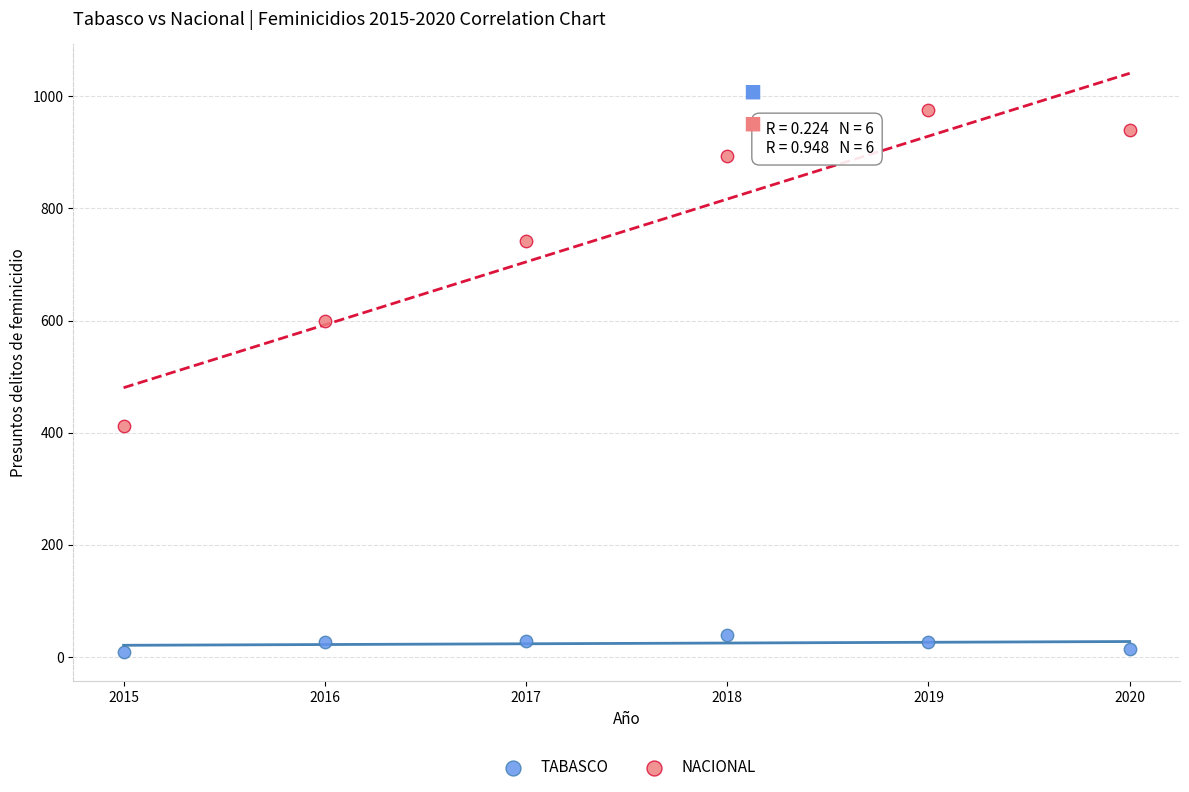

What is the X range (max minus min) for the scatter plot?

5